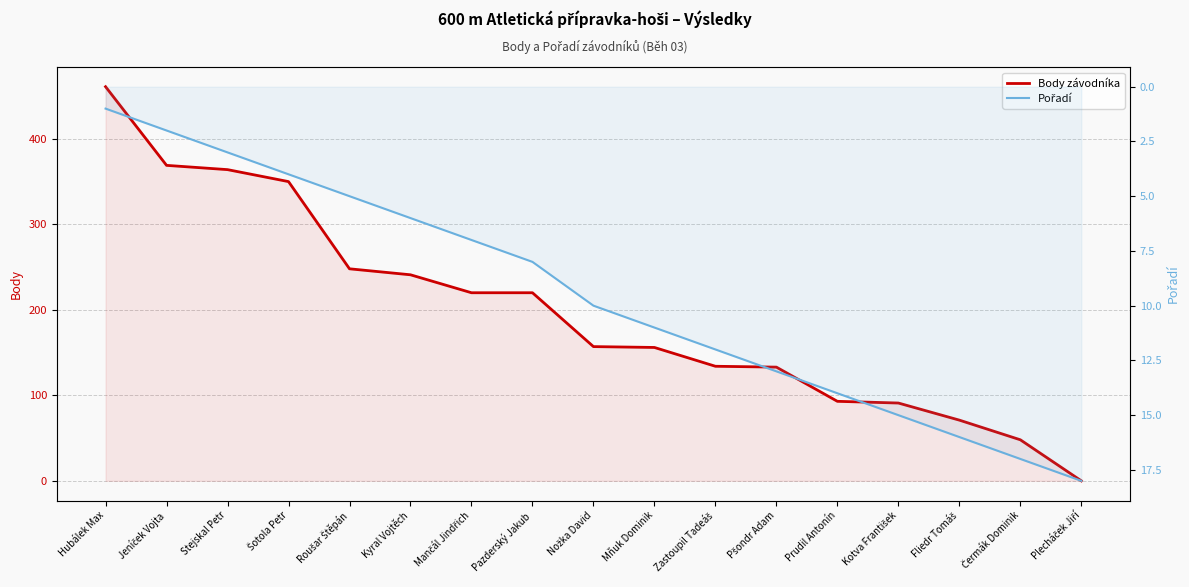

Reading left to right, transcribe all the data shown in this chart.

Body závodníka: 461	369	364	350	248	241	220	220	157	156	134	133	93	91	71	48	0
Pořadí: 1	2	3	4	5	6	7	8	10	11	12	13	14	15	16	17	18